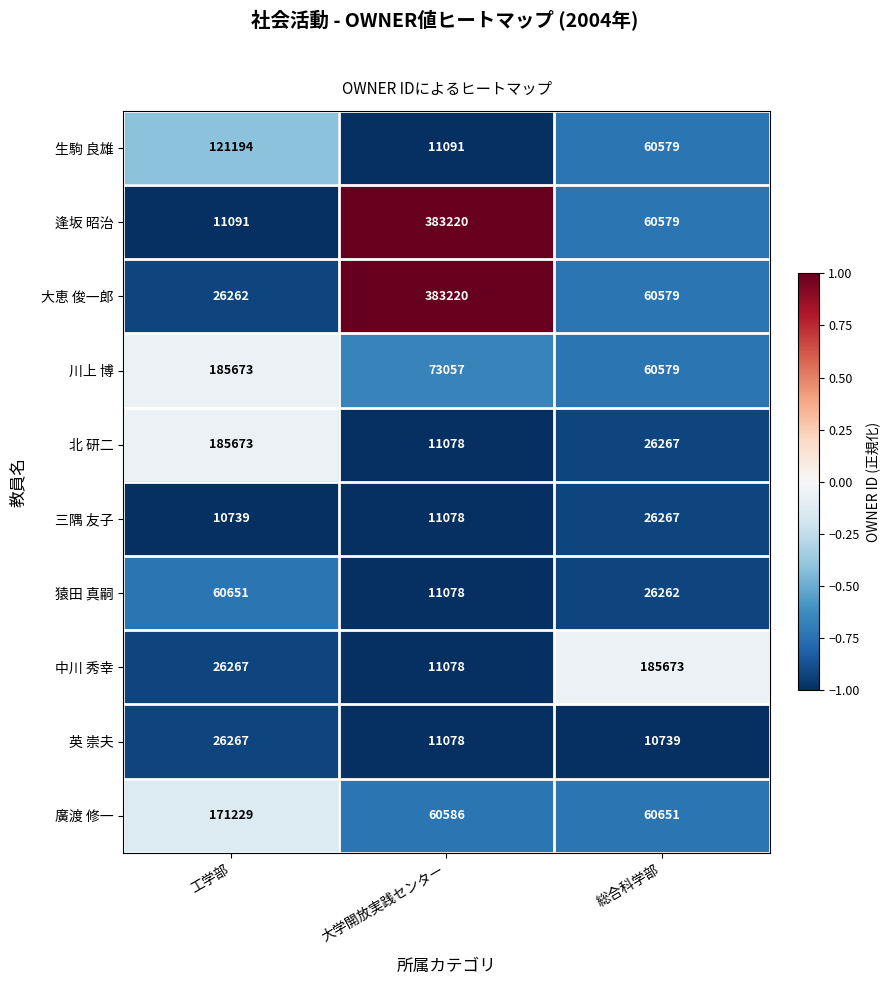

Is it true that 逢坂 昭治 equals 560126 at 大学開放実践センター?

False